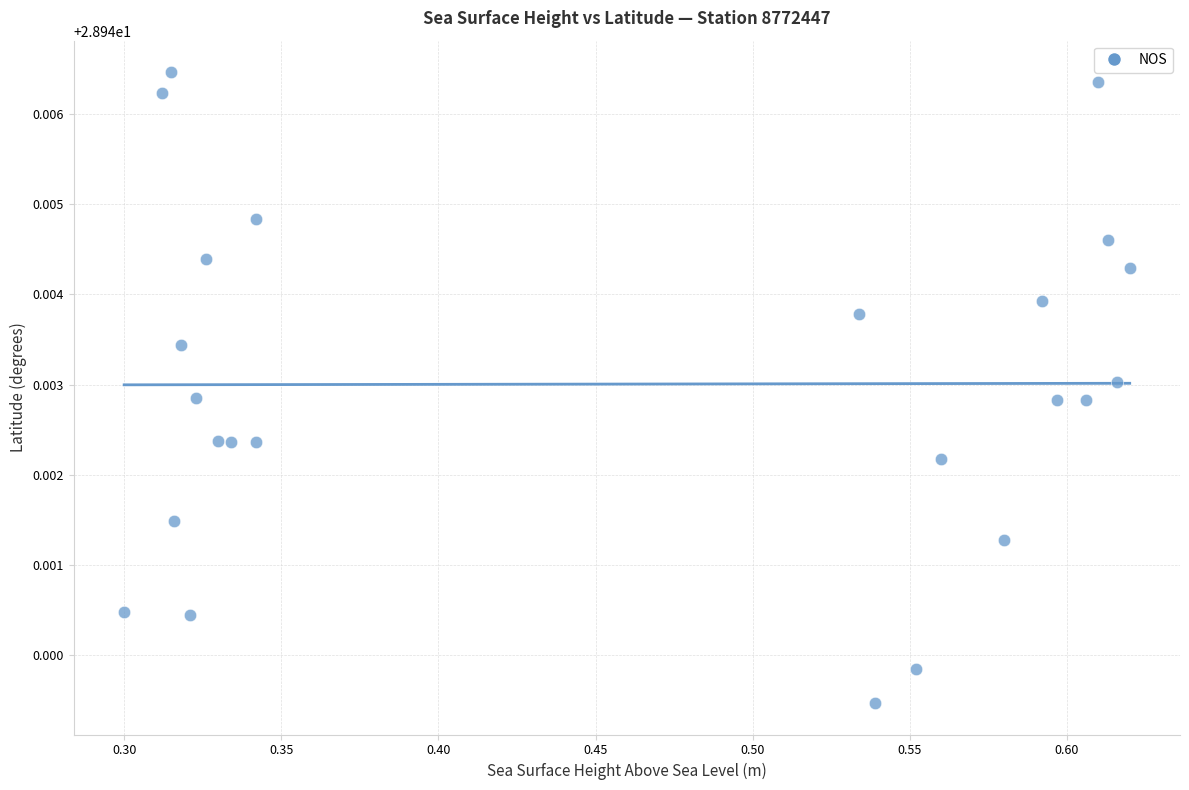

What is the range of X values (max minus min)?

0.3